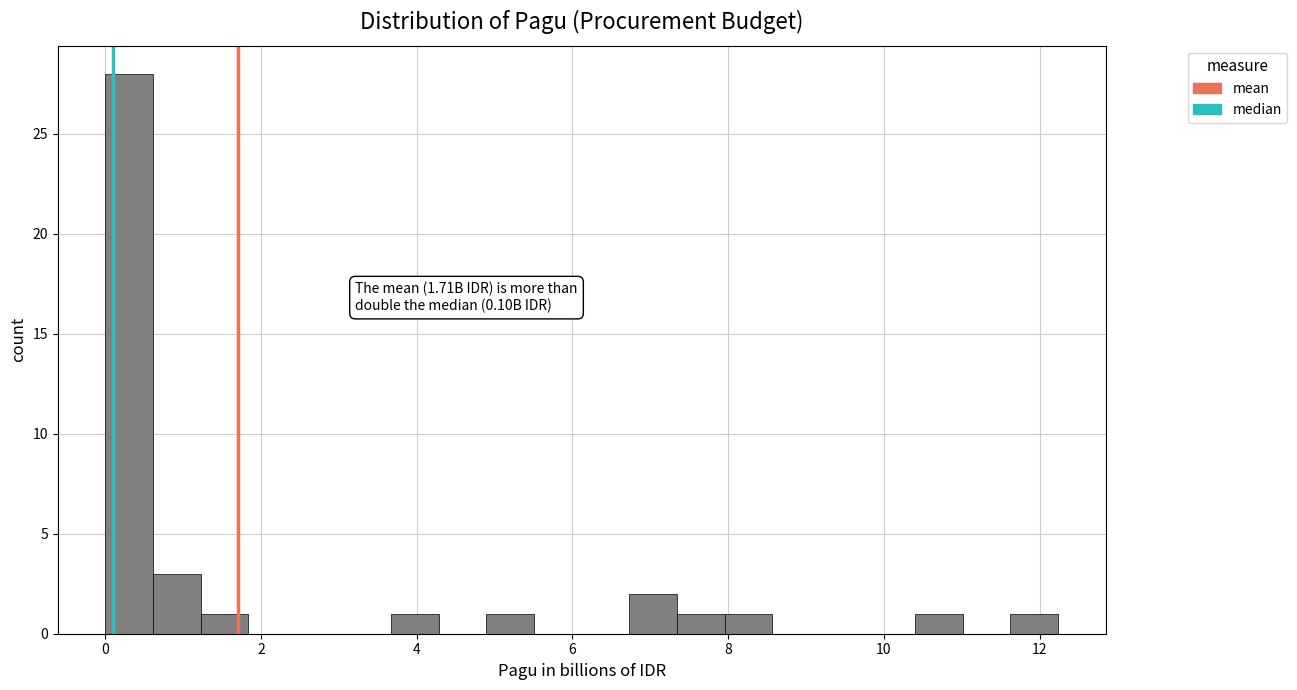

Around what value on the x-axis is the tallest bar? Give the approximate position of its centre, as read against the axis.

0.4